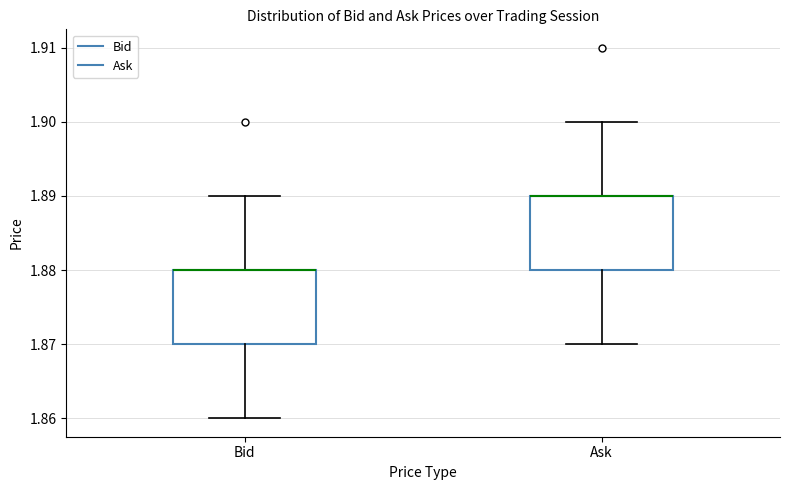

Where does the lower whisker of the box for Ask end on the y-axis? The values are not printed on the chart, so give them approximately, as read against the axis.

1.87